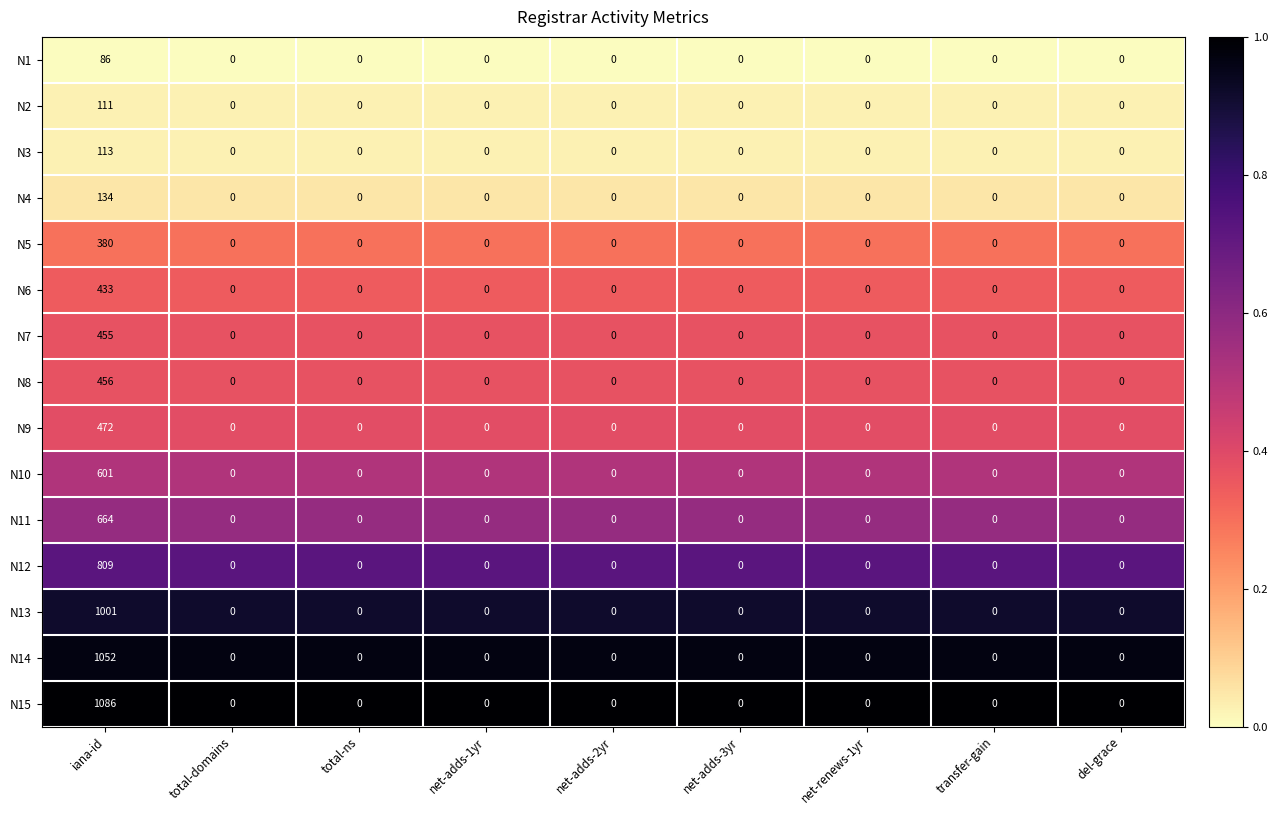

Rank the series by their maximum value, from lowest to highest.

N1, N2, N3, N4, N5, N6, N7, N8, N9, N10, N11, N12, N13, N14, N15